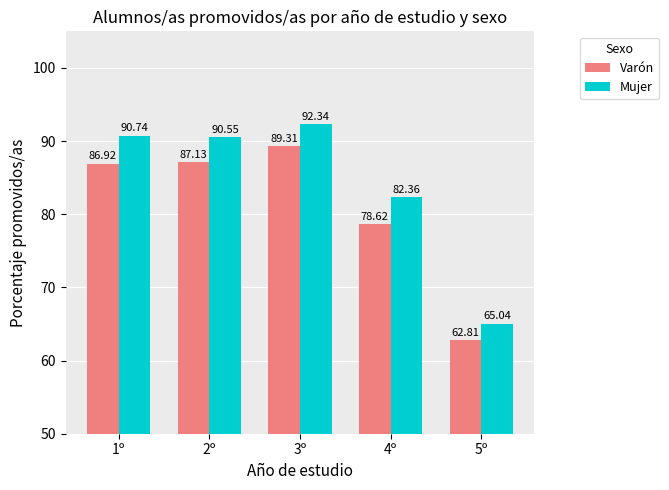

What is the highest value of the Varón series?

89.3